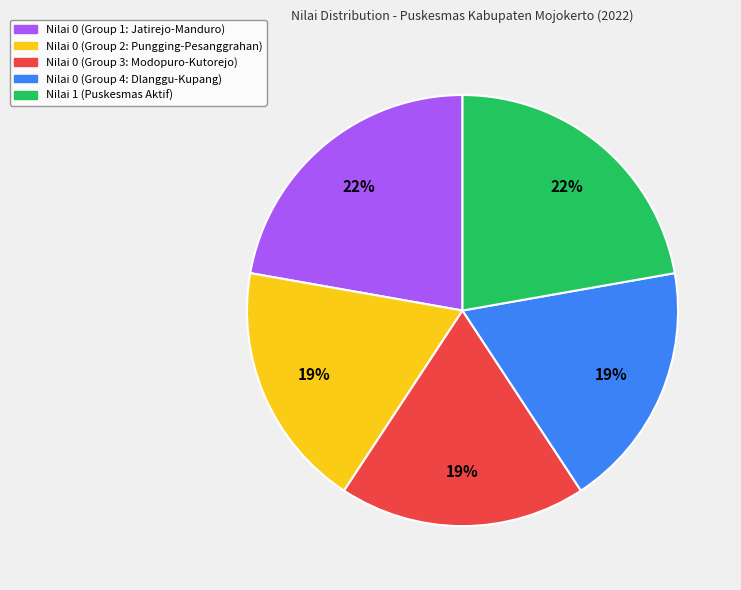

To the nearest percent, what is the average slice percentage?

20%